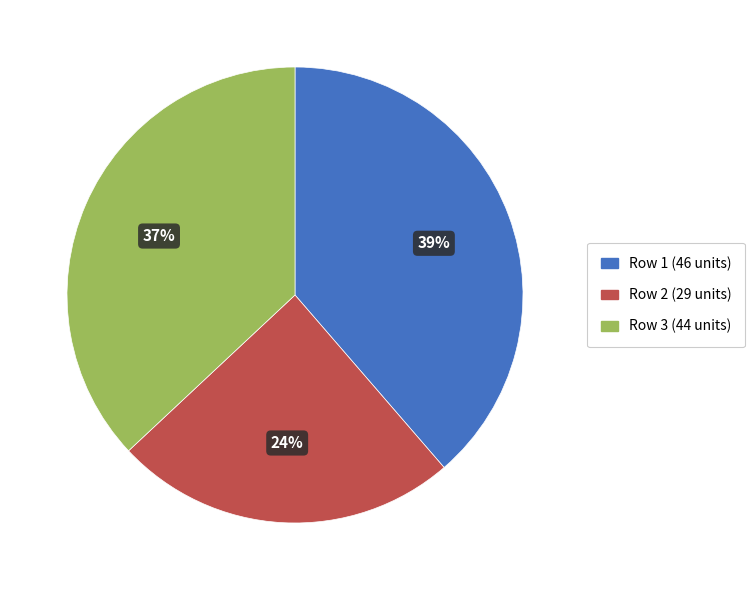

To the nearest percent, what is the average slice percentage?

33%